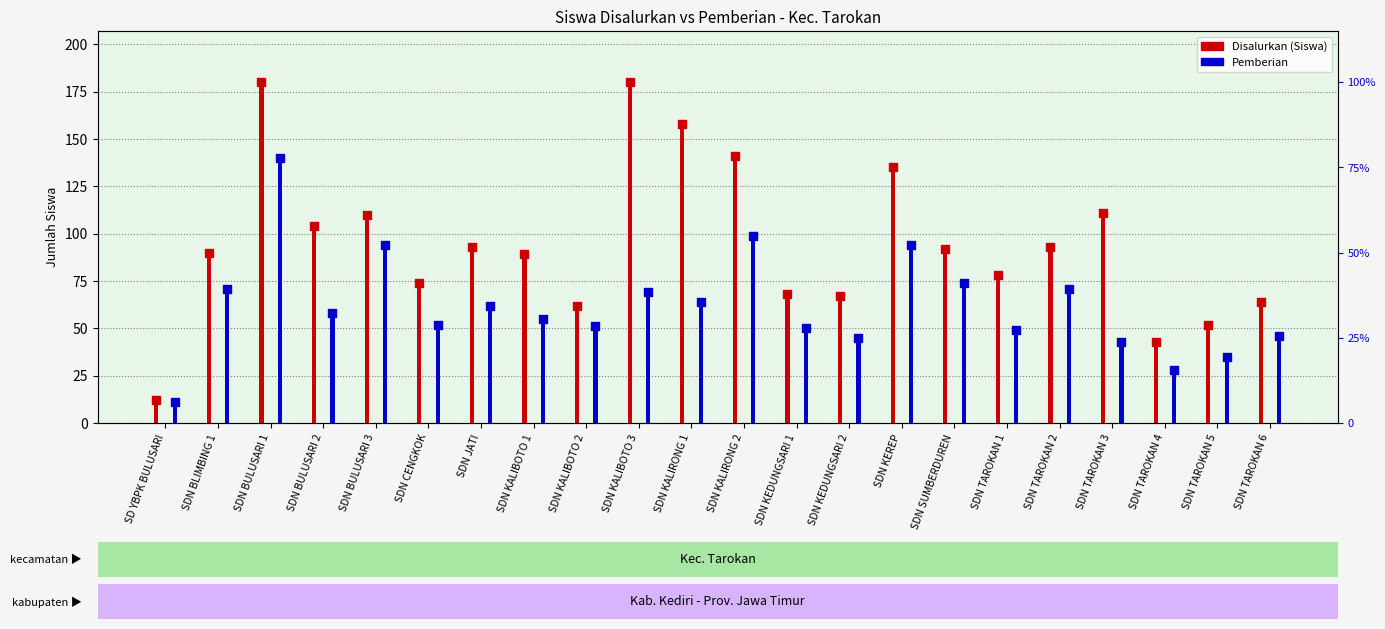

Is the value of Pemberian at SDN BULUSARI 2 greater than the value of Disalurkan (Siswa) at SDN KALIBOTO 3?

No